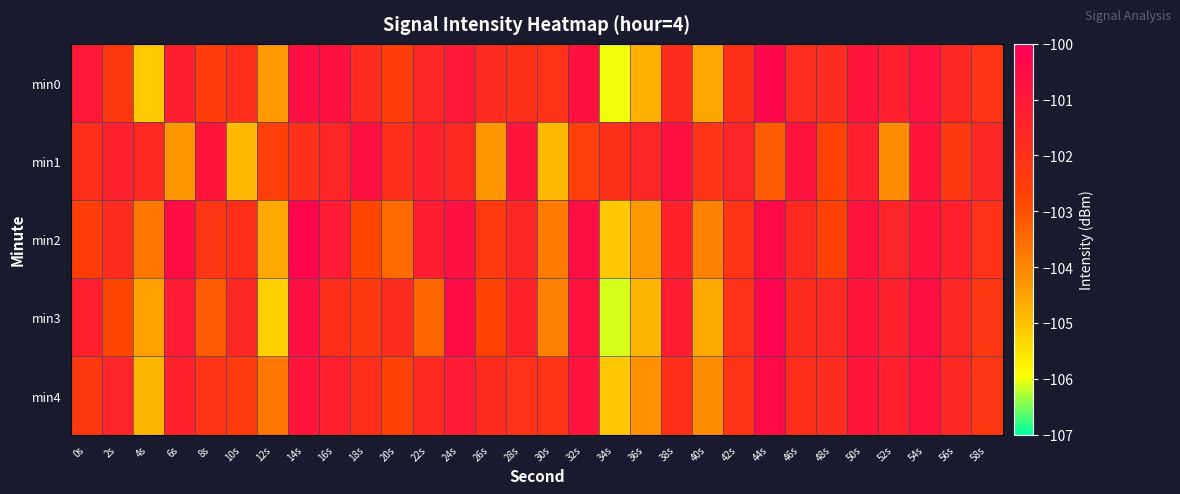

Reading left to right, extract all data points from this chart.

min0: 0s=-101.0	2s=-102.3	4s=-105.1	6s=-101.2	8s=-102.5	10s=-101.9	12s=-104.4	14s=-100.6	16s=-100.7	18s=-101.8	20s=-102.5	22s=-101.6	24s=-101.0	26s=-101.7	28s=-102.0	30s=-102.0	32s=-100.7	34s=-106.0	36s=-104.7	38s=-101.8	40s=-104.6	42s=-102.0	44s=-100.3	46s=-101.9	48s=-101.7	50s=-100.8	52s=-101.3	54s=-100.8	56s=-101.6	58s=-102.1
min1: 0s=-101.9	2s=-101.3	4s=-101.7	6s=-104.3	8s=-100.9	10s=-104.8	12s=-102.5	14s=-101.9	16s=-101.5	18s=-100.7	20s=-101.9	22s=-101.3	24s=-101.7	26s=-104.3	28s=-100.9	30s=-104.8	32s=-102.5	34s=-101.9	36s=-101.5	38s=-100.7	40s=-102.1	42s=-101.5	44s=-103.2	46s=-100.8	48s=-102.7	50s=-101.3	52s=-104.1	54s=-100.9	56s=-102.3	58s=-101.6
min2: 0s=-102.5	2s=-101.8	4s=-103.7	6s=-100.5	8s=-102.2	10s=-101.9	12s=-104.6	14s=-100.3	16s=-101.1	18s=-102.8	20s=-103.5	22s=-101.2	24s=-100.7	26s=-102.4	28s=-101.6	30s=-103.8	32s=-100.6	34s=-105.1	36s=-104.3	38s=-101.4	40s=-103.9	42s=-102.1	44s=-100.4	46s=-101.7	48s=-102.6	50s=-100.8	52s=-101.5	54s=-100.9	56s=-101.3	58s=-102.0
min3: 0s=-101.3	2s=-102.8	4s=-104.5	6s=-101.1	8s=-103.2	10s=-101.6	12s=-105.2	14s=-100.7	16s=-101.9	18s=-102.3	20s=-101.8	22s=-103.4	24s=-100.5	26s=-102.7	28s=-101.4	30s=-103.9	32s=-100.8	34s=-106.1	36s=-104.8	38s=-101.2	40s=-104.6	42s=-102.0	44s=-100.2	46s=-101.8	48s=-101.7	50s=-100.9	52s=-101.4	54s=-100.6	56s=-101.6	58s=-102.2
min4: 0s=-102.3	2s=-101.5	4s=-104.8	6s=-101.4	8s=-102.1	10s=-102.4	12s=-103.7	14s=-100.9	16s=-101.3	18s=-101.9	20s=-102.6	22s=-101.7	24s=-101.1	26s=-101.8	28s=-102.0	30s=-102.1	32s=-100.8	34s=-105.1	36s=-104.2	38s=-101.9	40s=-104.1	42s=-102.1	44s=-100.4	46s=-101.9	48s=-101.8	50s=-100.9	52s=-101.3	54s=-100.8	56s=-101.6	58s=-102.2